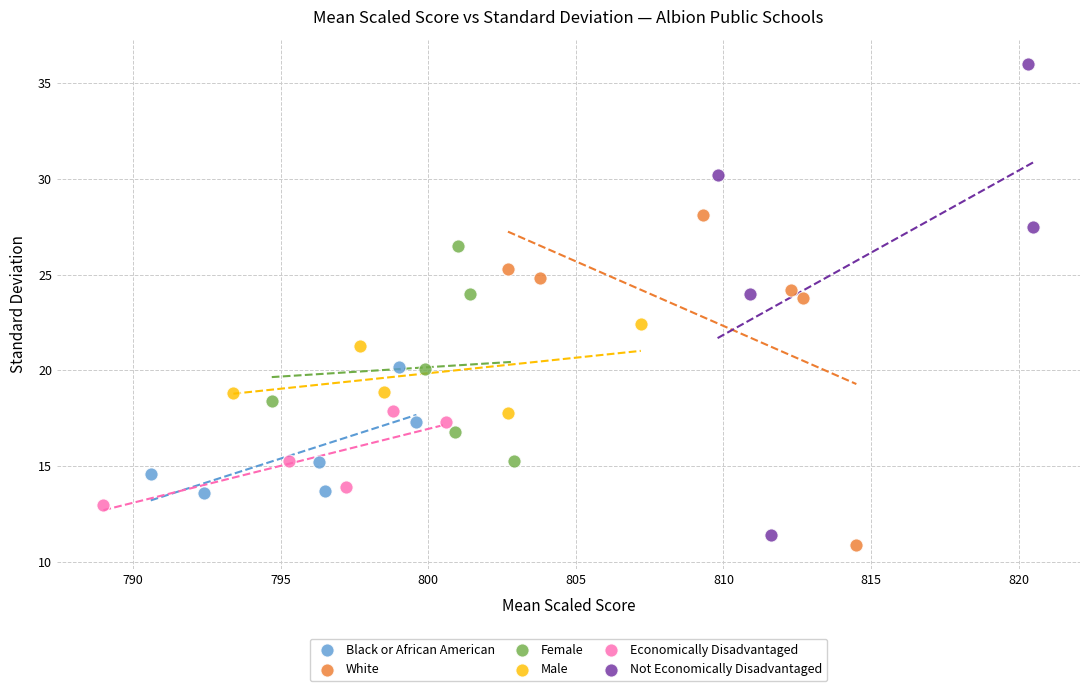

What are all the series names shown in the legend?

Black or African American, White, Female, Male, Economically Disadvantaged, Not Economically Disadvantaged